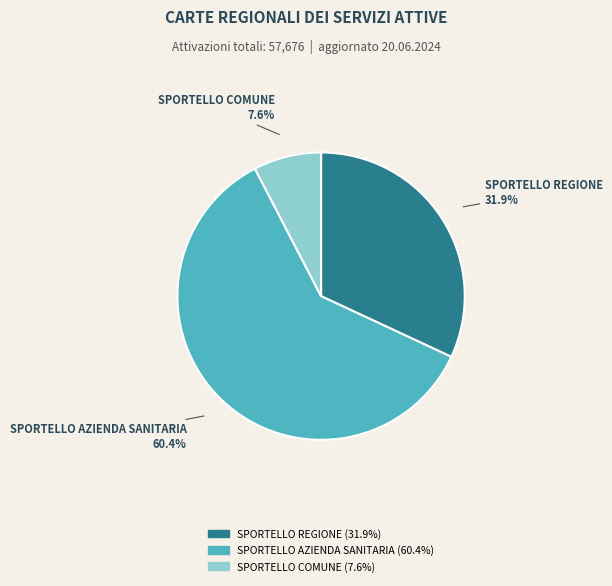

Is there a majority slice in this chart?

Yes